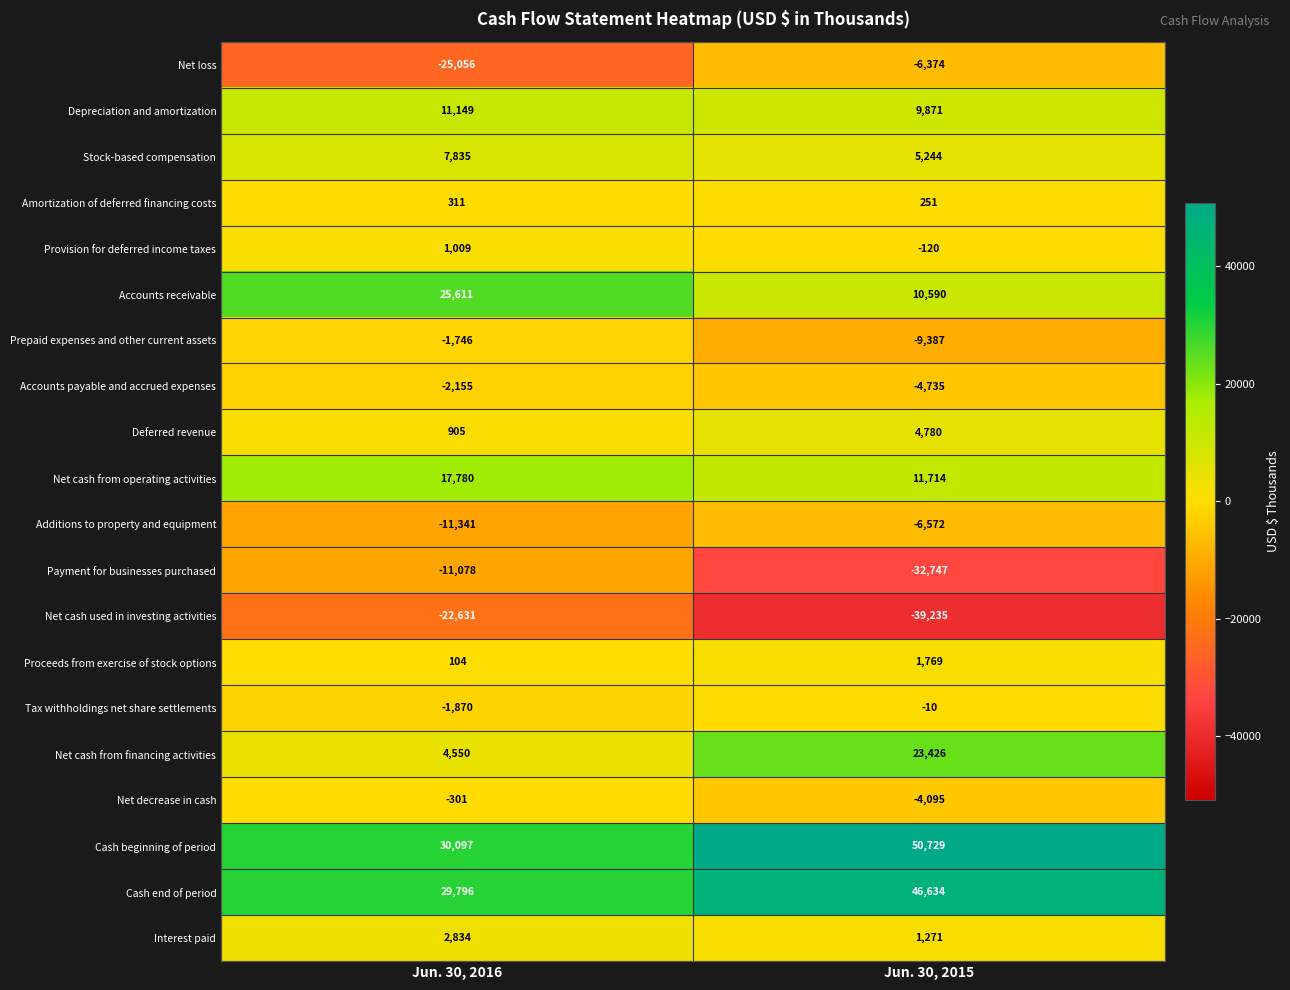

What is the maximum value shown in the chart?

50729